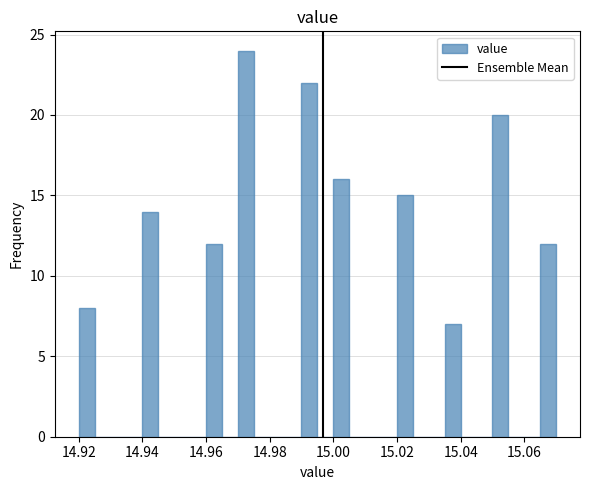

Around what value on the x-axis is the tallest bar? Give the approximate position of its centre, as read against the axis.

14.972